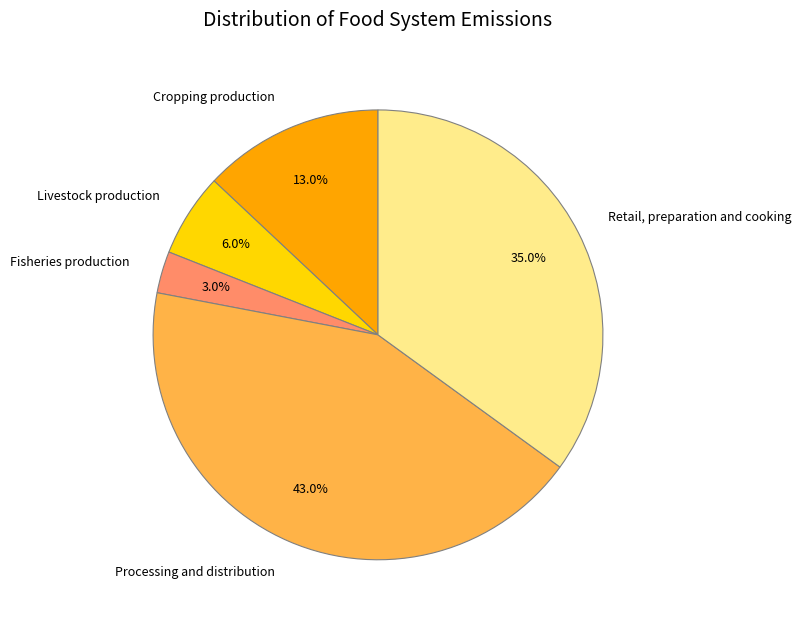

What is the smallest slice in the pie chart?

Fisheries production